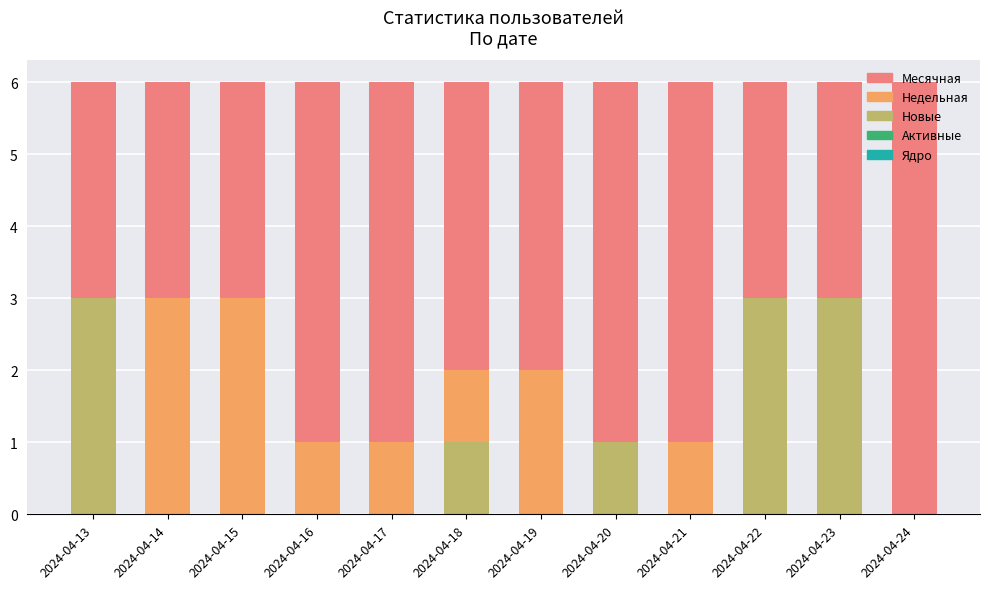

What is the highest value of the Месячная series?

6